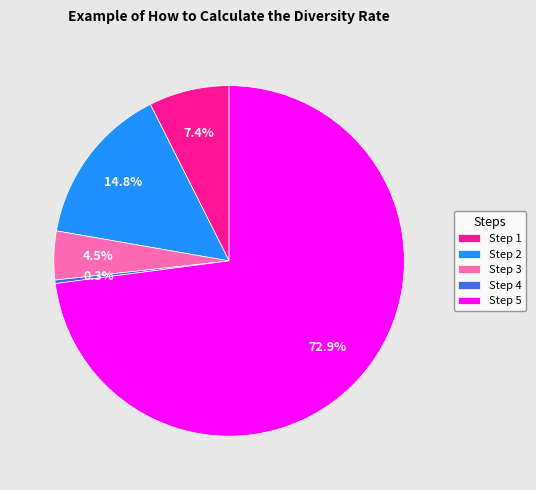

What is the largest slice in the pie chart?

Step 5